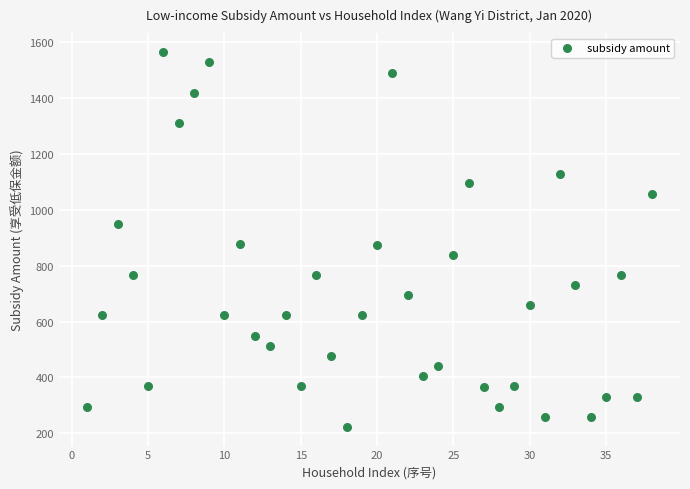

What is the range of Y values (max minus min)?

1343